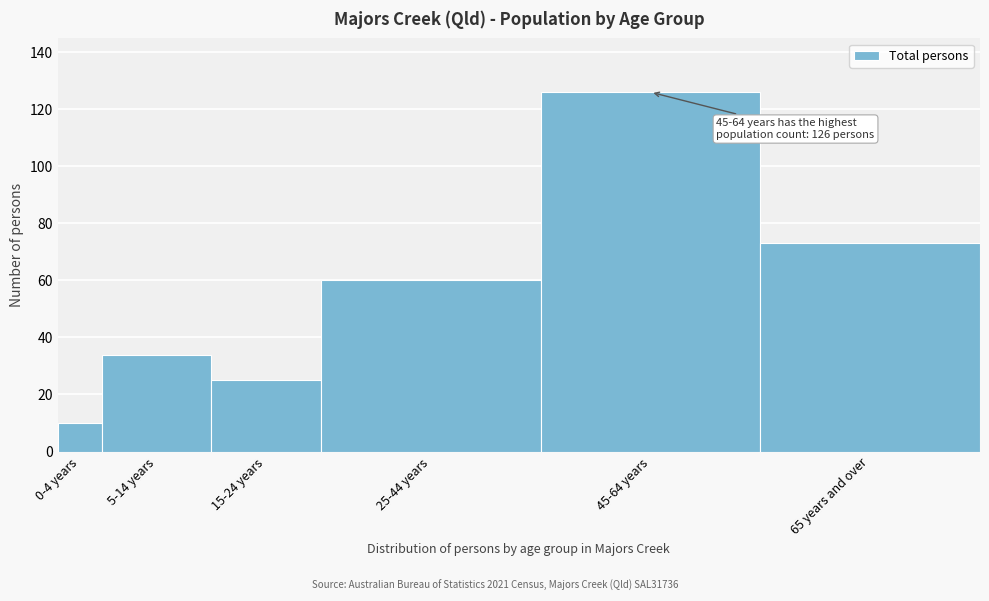

Reading right to left, transcribe all the data shown in this chart.

73	126	60	25	34	10